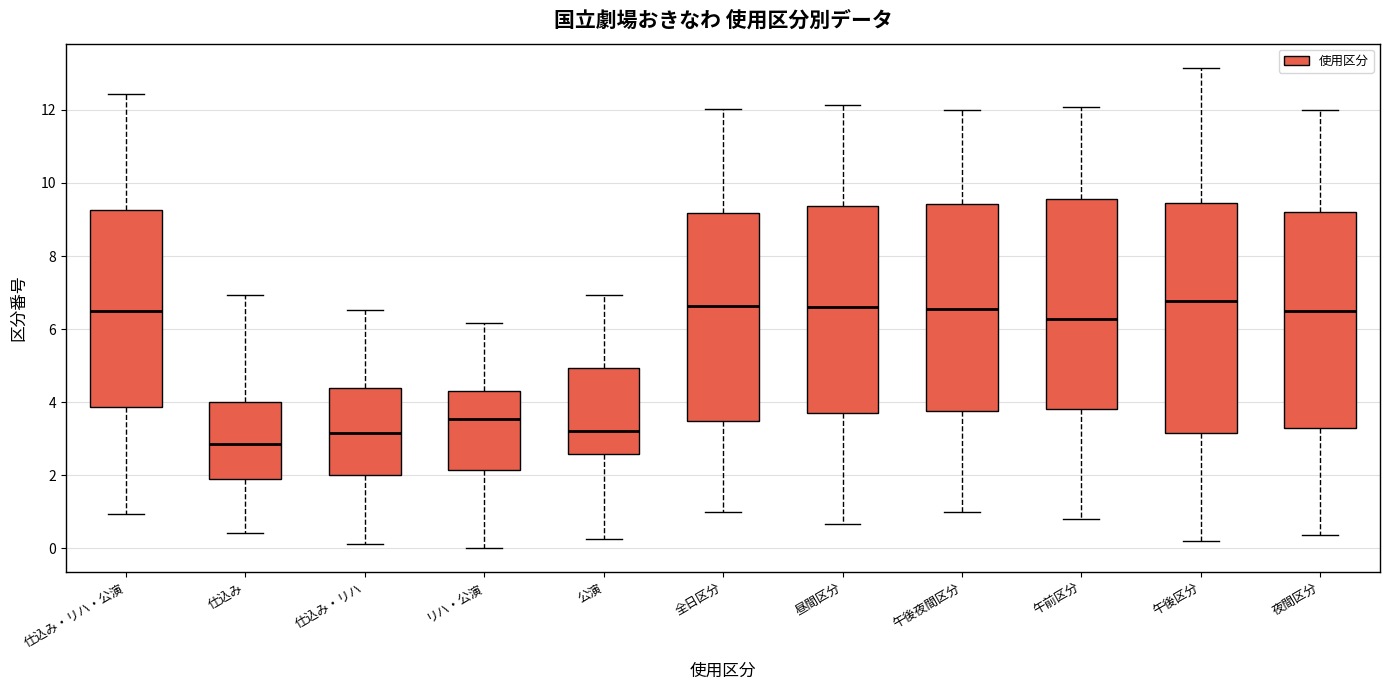

Reading left to right, transcribe this box plot: for each box, give where its median line is, the range the box spans, and where its two whiskers end, as read against the y-axis. The values are not printed on the chart, so give them approximately, as read against the axis.

仕込み・リハ・公演: median 6.6, box 3.8 to 9.2, whiskers 1.0 to 12.4
仕込み: median 2.8, box 1.8 to 4.0, whiskers 0.4 to 7.0
仕込み・リハ: median 3.2, box 2.0 to 4.4, whiskers 0.2 to 6.6
リハ・公演: median 3.6, box 2.2 to 4.2, whiskers 0.0 to 6.2
公演: median 3.2, box 2.6 to 5.0, whiskers 0.2 to 7.0
全日区分: median 6.6, box 3.4 to 9.2, whiskers 1.0 to 12.0
昼間区分: median 6.6, box 3.8 to 9.4, whiskers 0.6 to 12.2
午後夜間区分: median 6.6, box 3.8 to 9.4, whiskers 1.0 to 12.0
午前区分: median 6.2, box 3.8 to 9.6, whiskers 0.8 to 12.0
午後区分: median 6.8, box 3.2 to 9.4, whiskers 0.2 to 13.2
夜間区分: median 6.6, box 3.2 to 9.2, whiskers 0.4 to 12.0